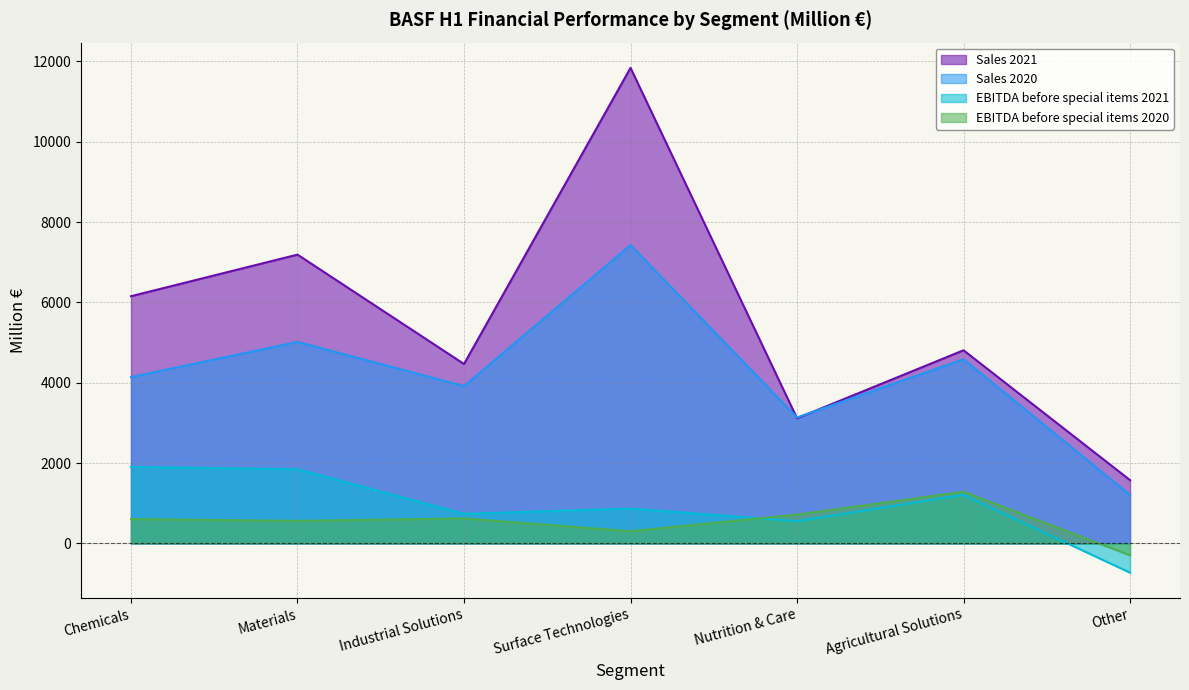

Is the value of Sales 2020 at Industrial Solutions greater than the value of Sales 2021 at Surface Technologies?

No